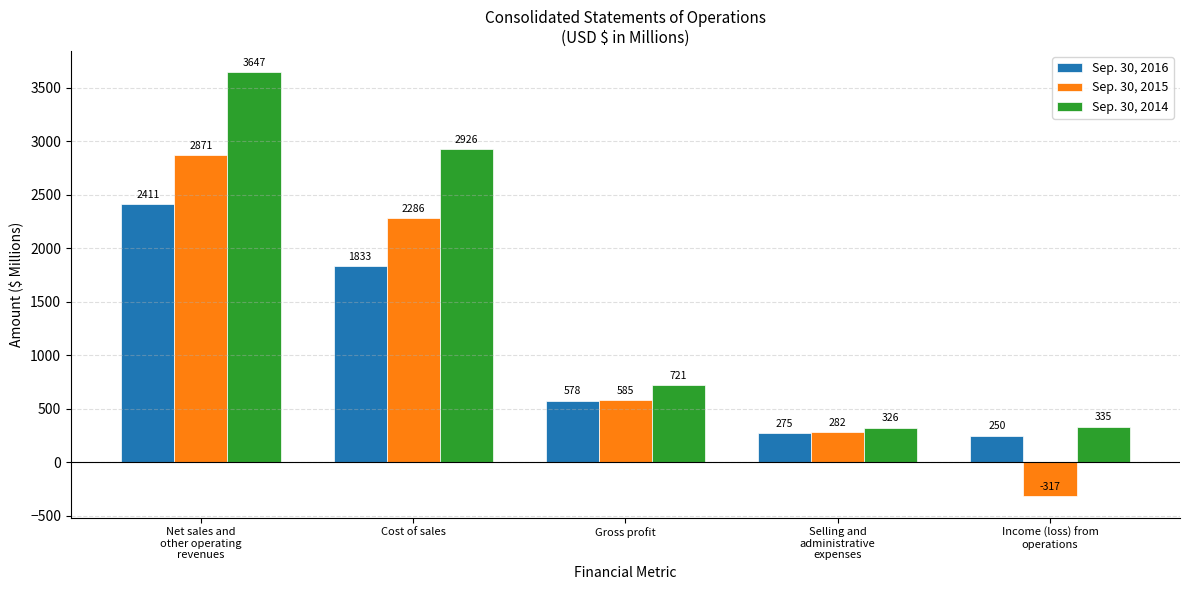

What are all the series names shown in the legend?

Sep. 30, 2016, Sep. 30, 2015, Sep. 30, 2014